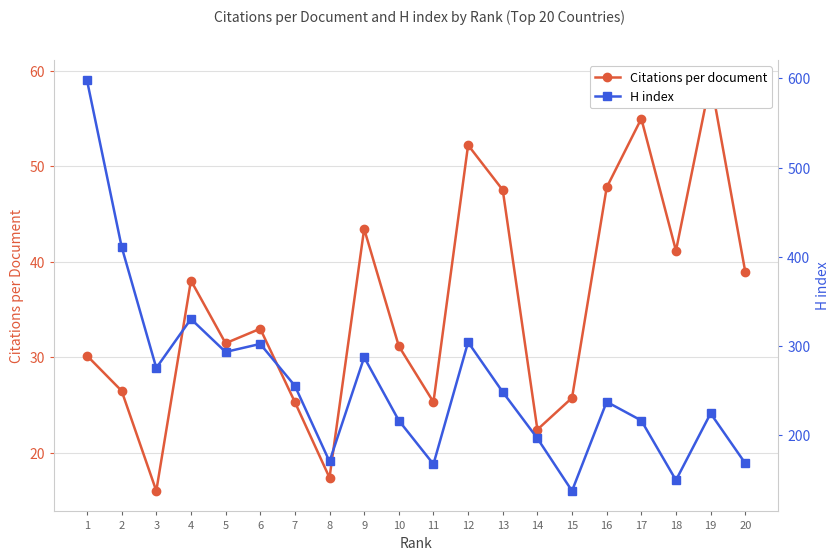

How many data points in H index are less than 248?

10